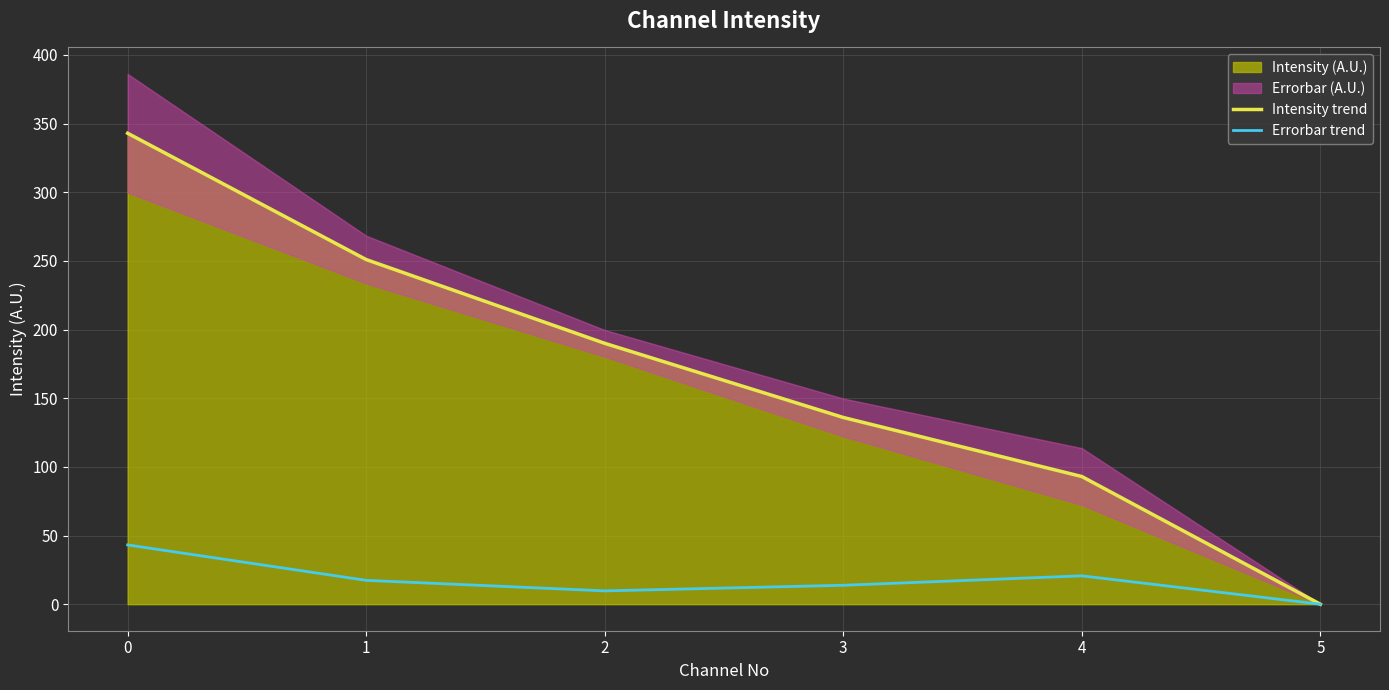

How many data points in Errorbar trend are above 17?

3